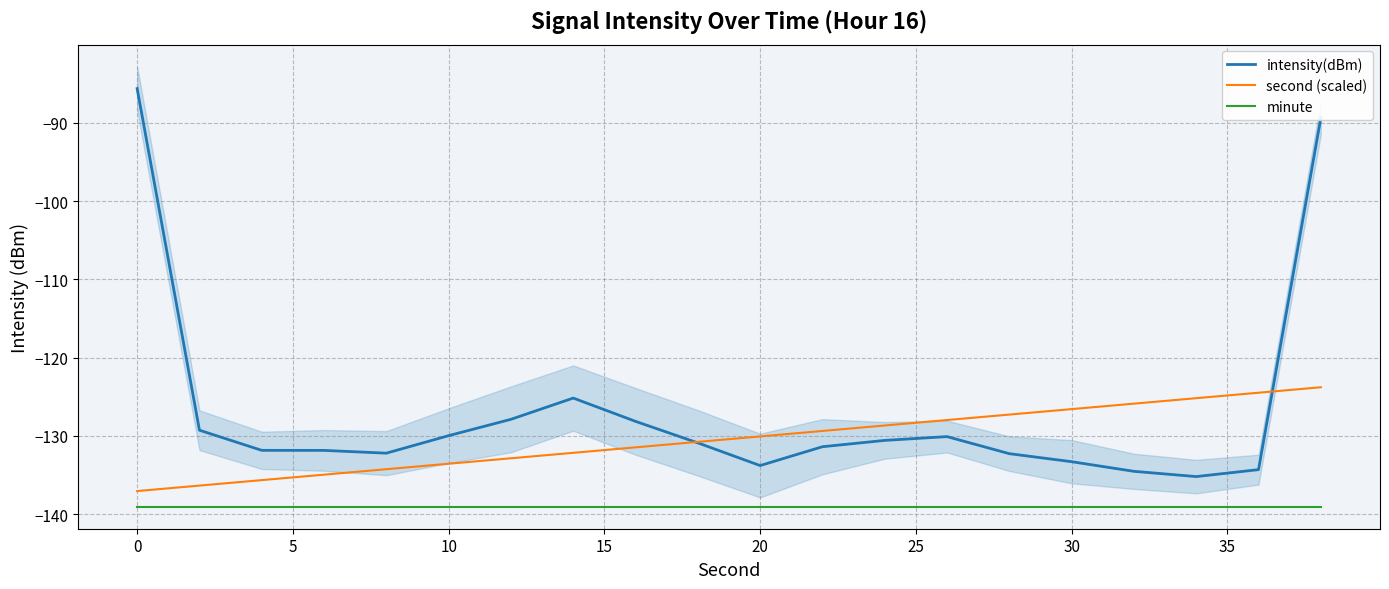

What is the maximum value for minute?

-139.0